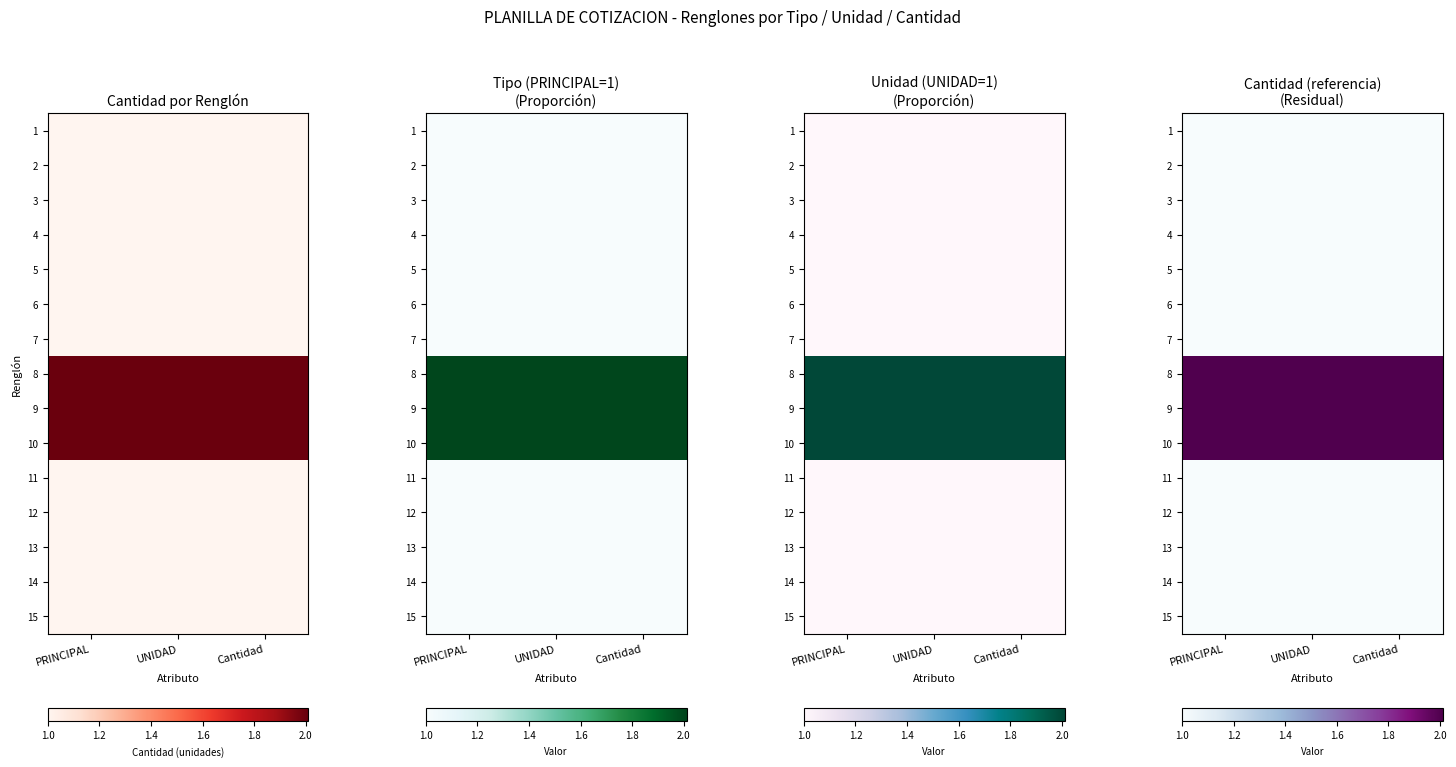

What is the maximum value shown in the chart?

2